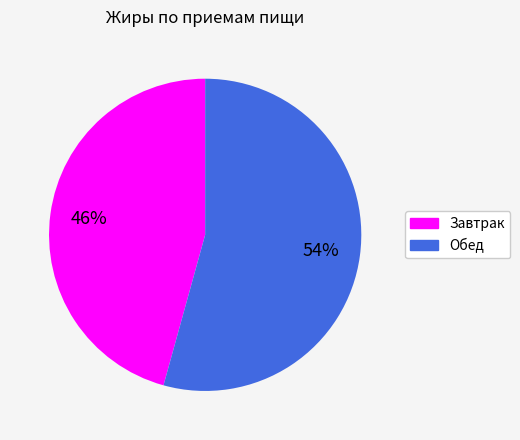

True or false: Обед accounts for 42% of the total.

False